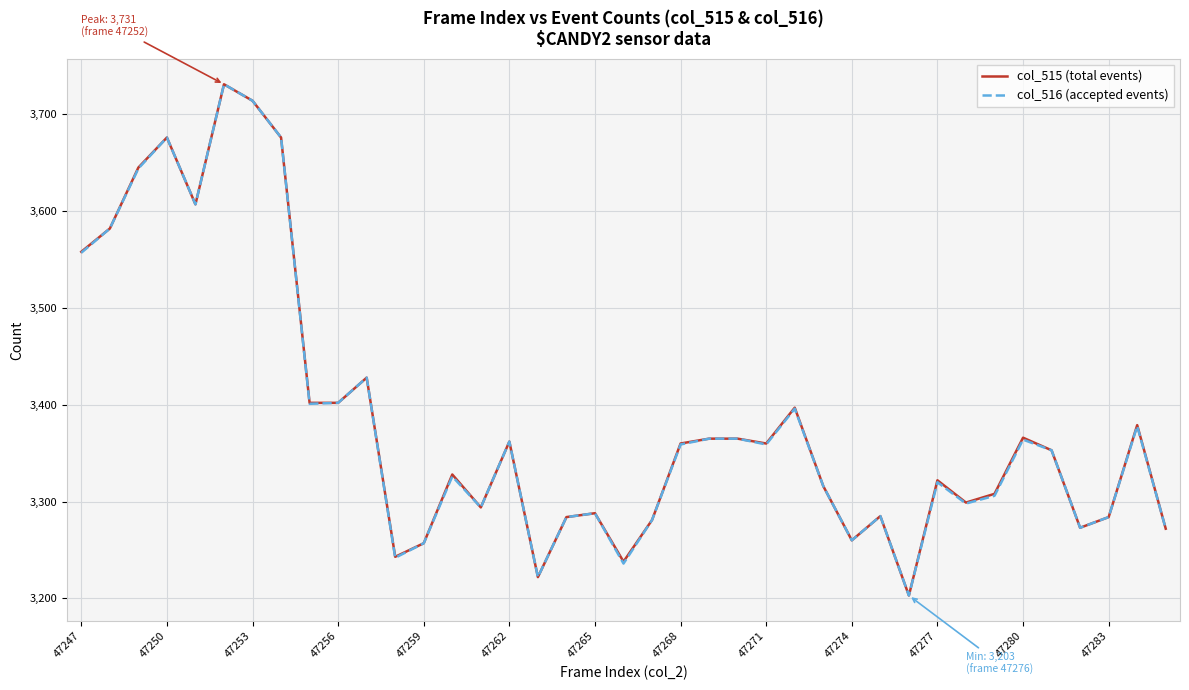

What is the minimum value for col_515 (total events)?

3203